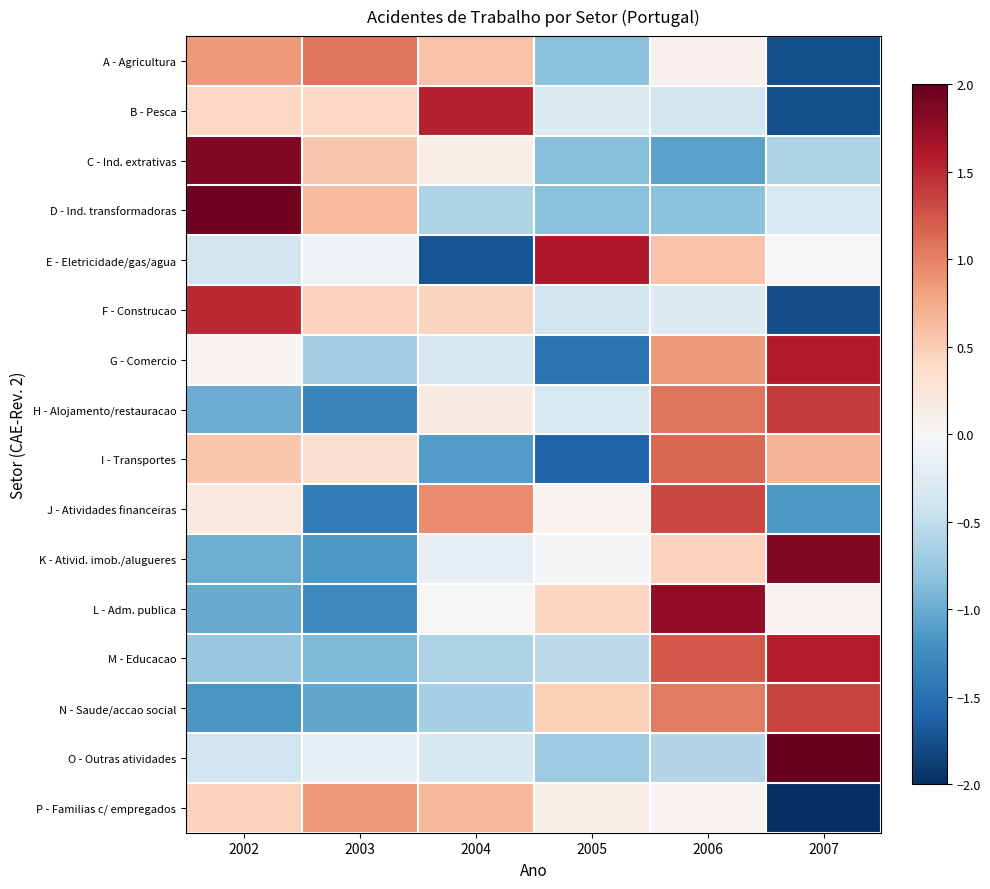

What is the spread (max minus min) of values at 2007?

4.3